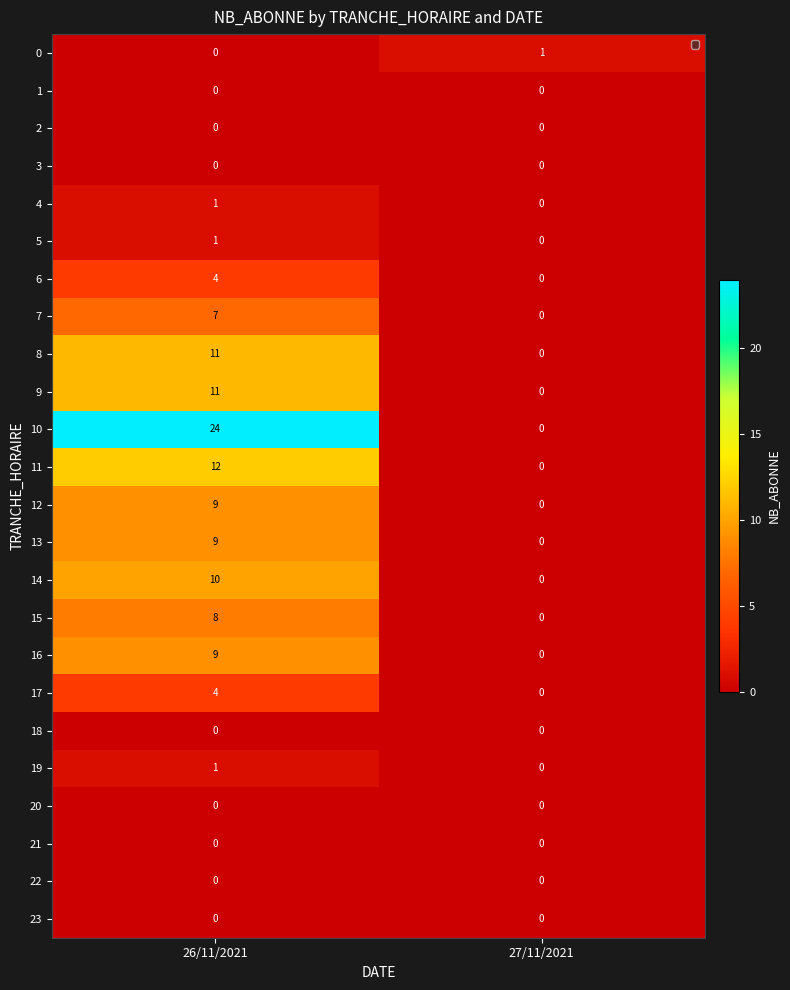

Between 26/11/2021 and 27/11/2021, which series saw the biggest shift?

10